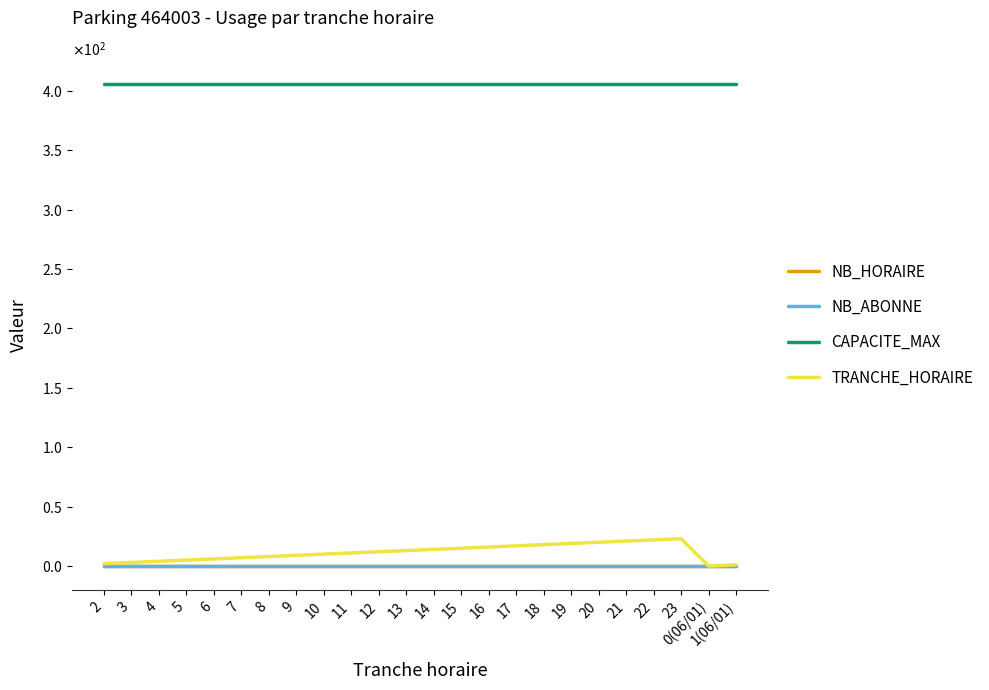

Does the chart have visible grid lines?

No